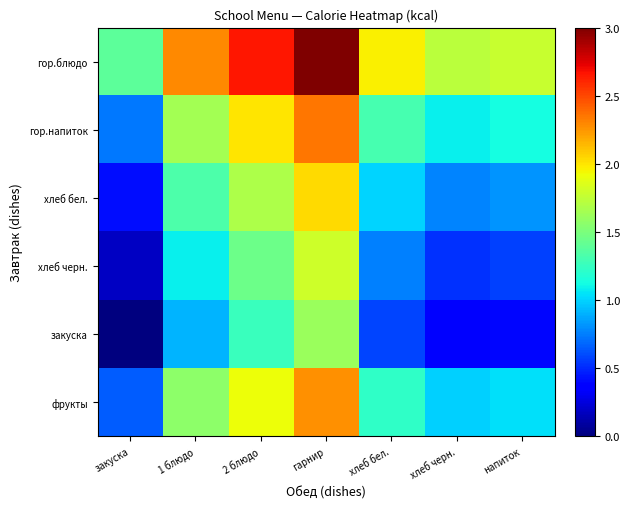

Which series has the widest spread of values?

гор.блюдо